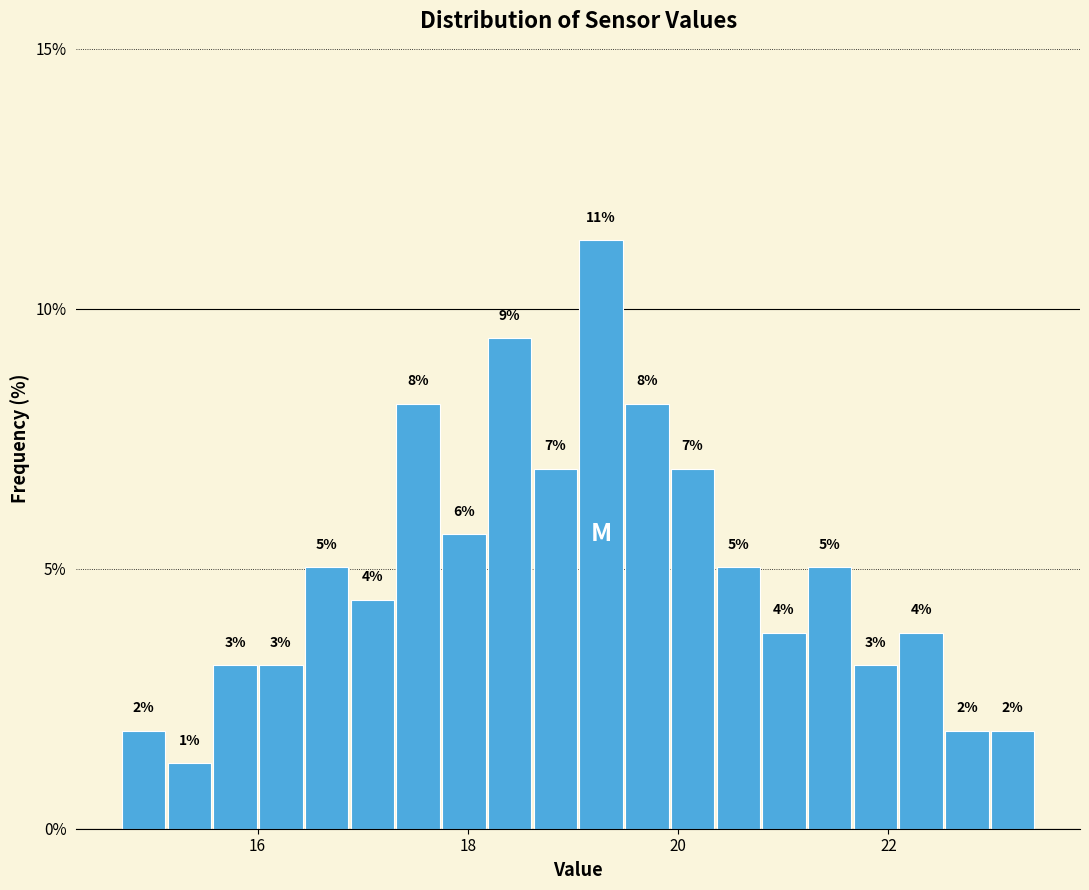

Read against the x-axis, roughly where is the centre of the tallest bar?

19.2